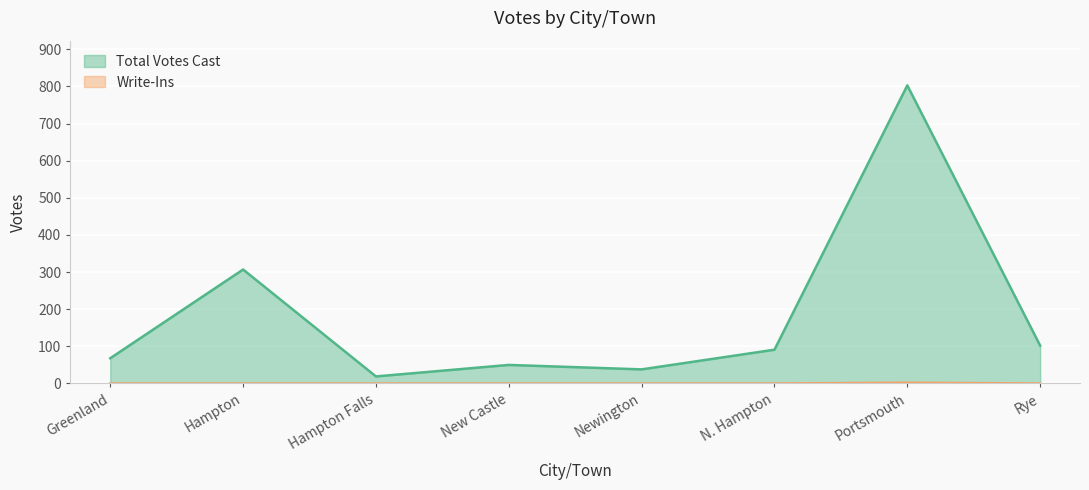

Which has a higher value, Portsmouth or Hampton?

Portsmouth